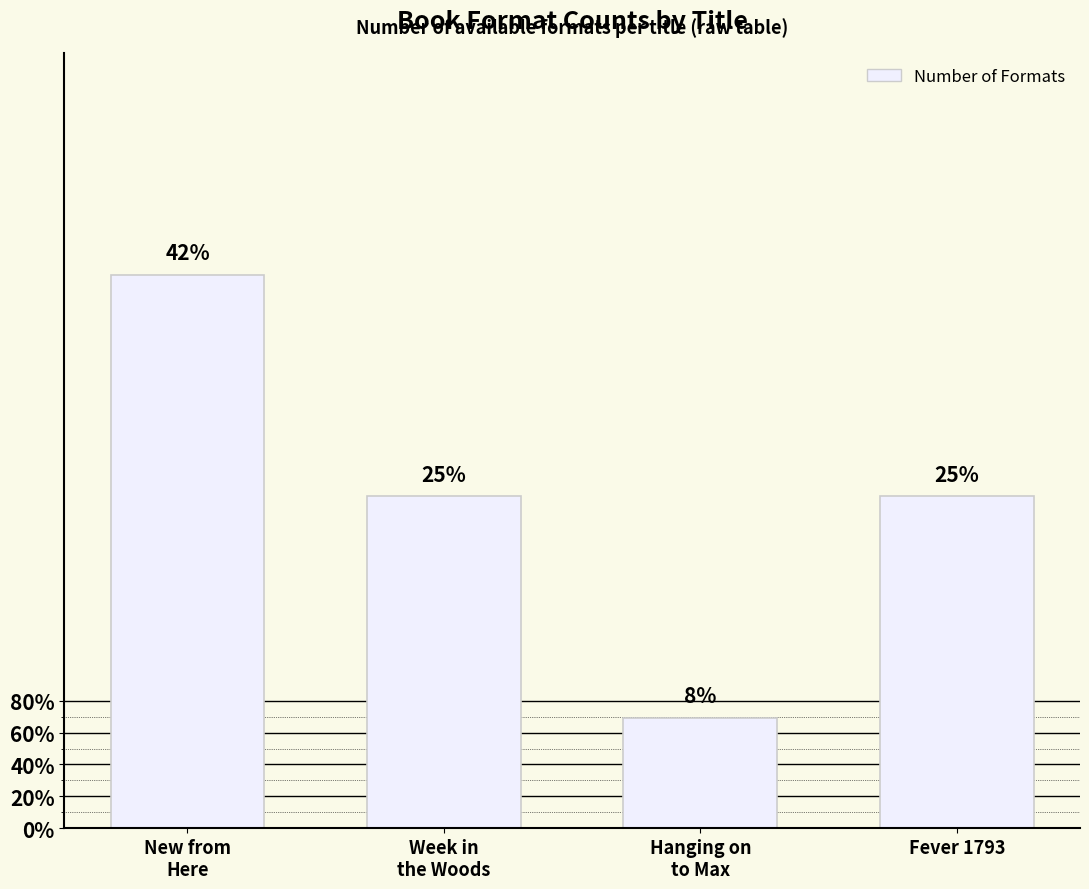

What is the label of the 1st bar from the left?

New from
Here